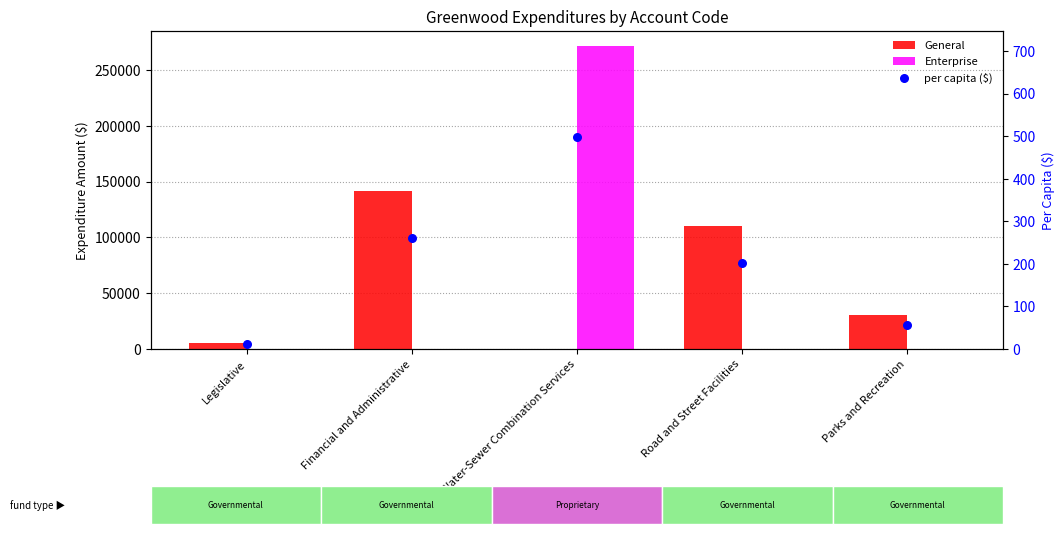

Which series has the largest Y range (max minus min)?

Enterprise